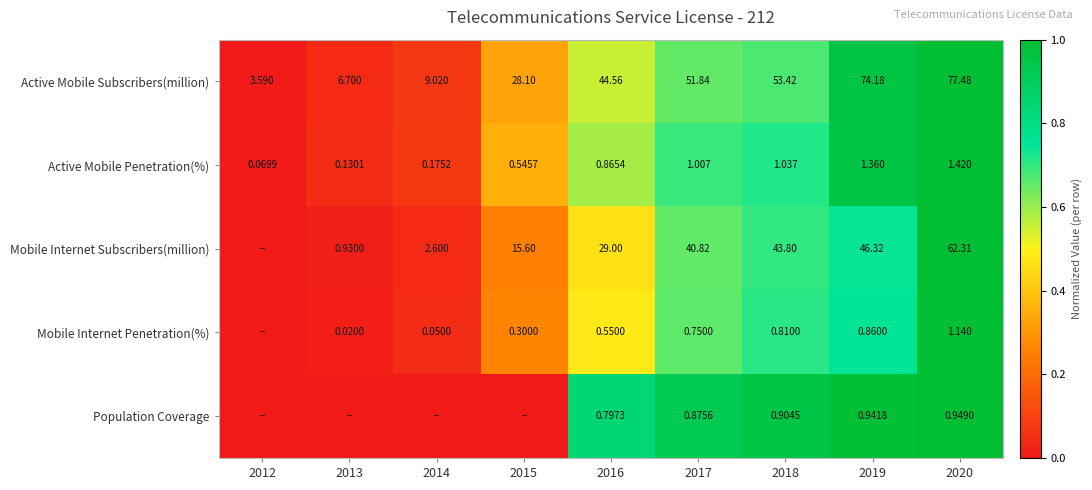

Read the Mobile Internet Subscribers(million) value at 2020.

1.0